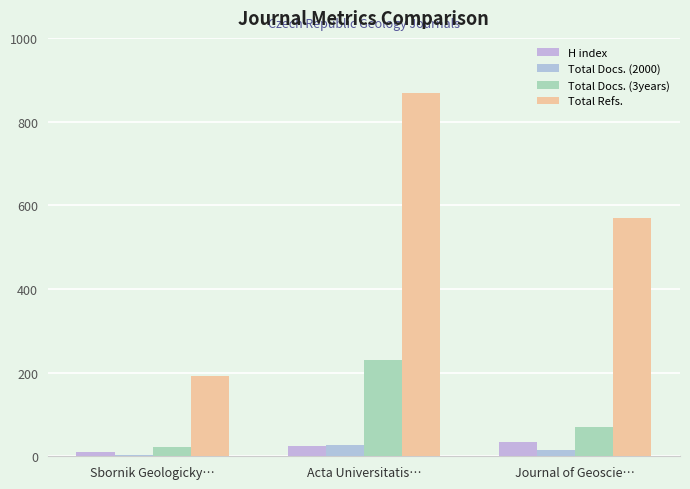

Is the value of Total Docs. (2000) at Sbornik Geologicky… greater than the value of Total Docs. (3years) at Acta Universitatis…?

No